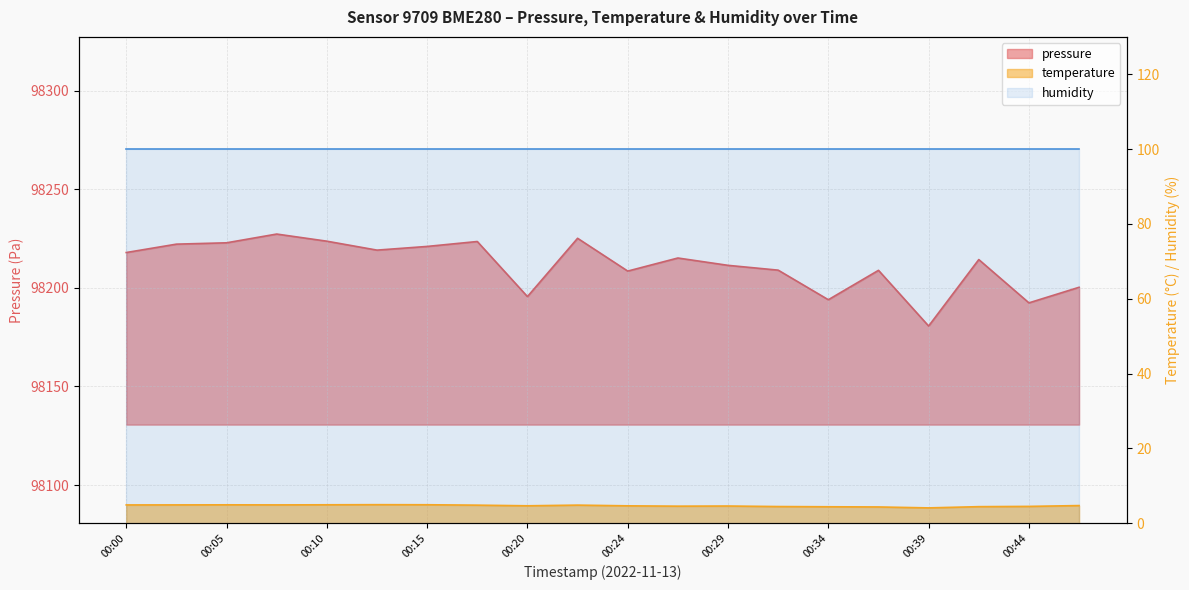

The temperature series shows 8.7 at 00:07. True or false?

False